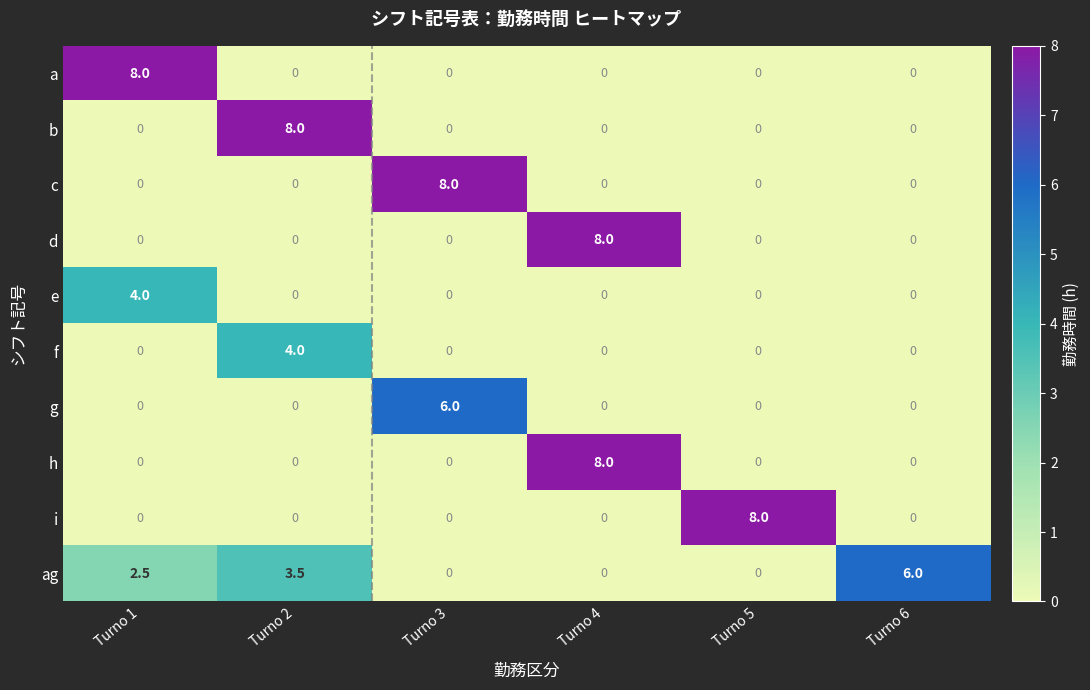

Which series has the largest total across all categories?

ag